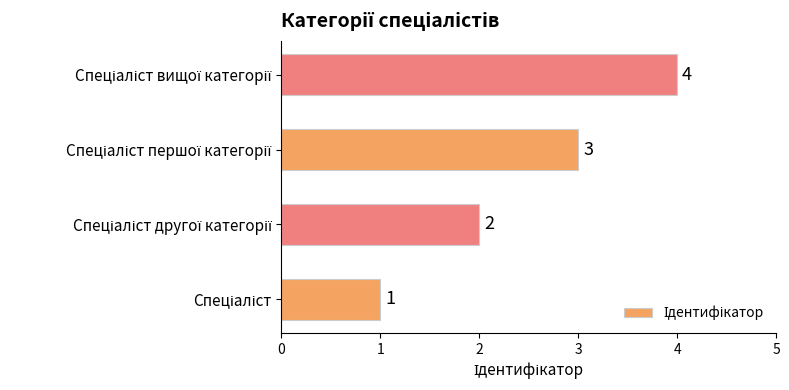

What is the sum of all values?

10